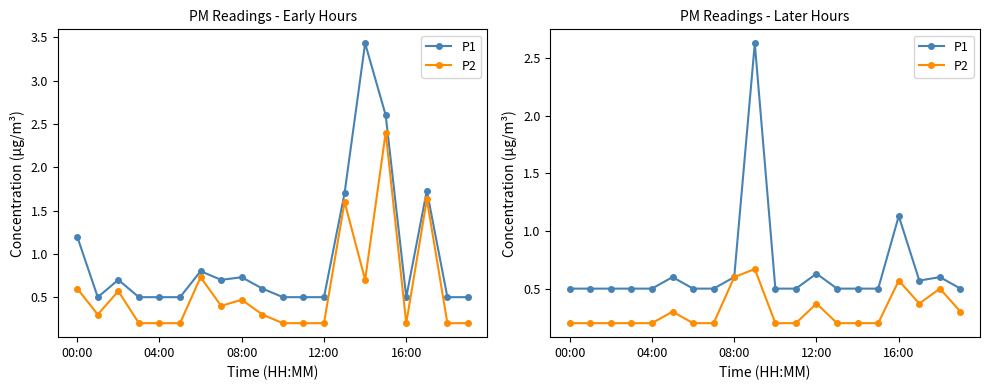

What position from the left is 7?

8